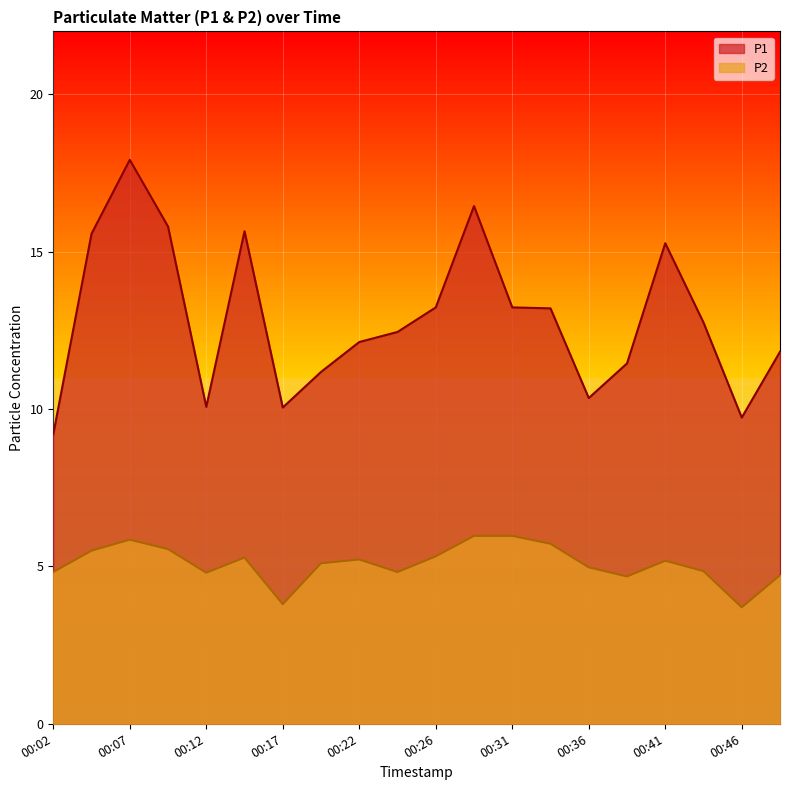

What is the difference between the highest and lowest values at 00:07?

12.1